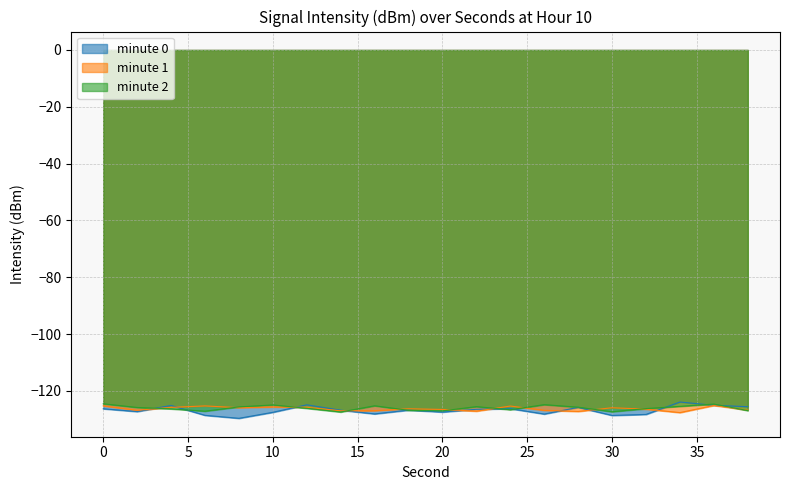

What is the difference between the maximum and minimum values in the minute 2 series?

2.9